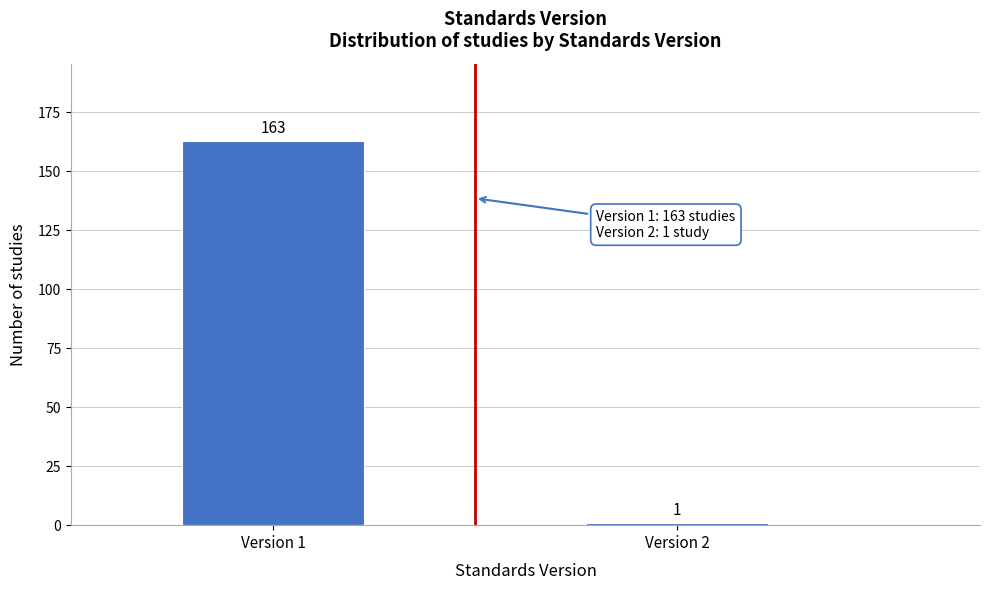

Reading left to right, what are all the values shown in this chart?

163	1